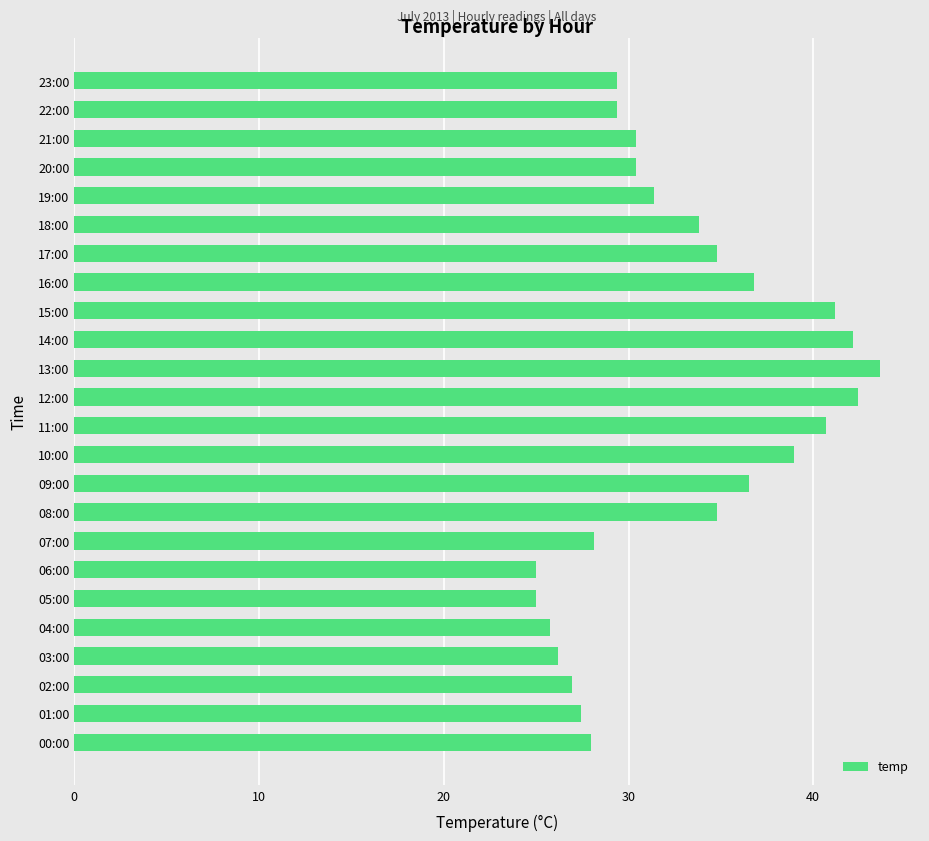

Are the bars grouped side by side (vs. stacked)?

No